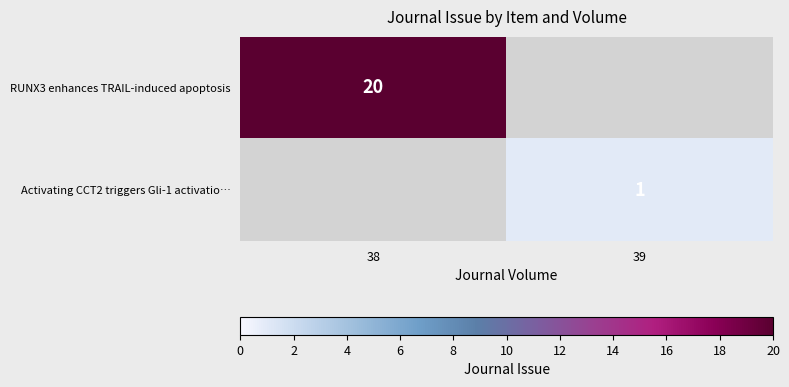

Is the value of RUNX3 enhances TRAIL-induced apoptosis at 38 greater than the value of Activating CCT2 triggers Gli-1 activatio… at 39?

Yes